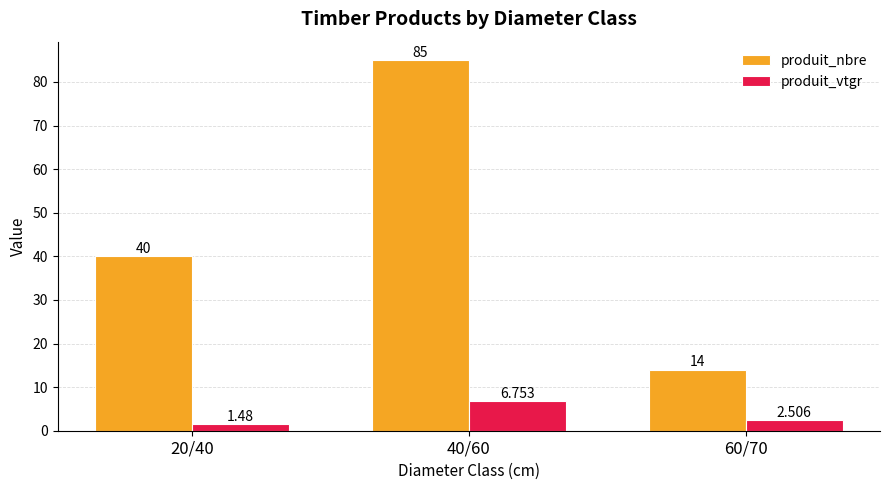

At which category is the sum across all series the highest?

40/60